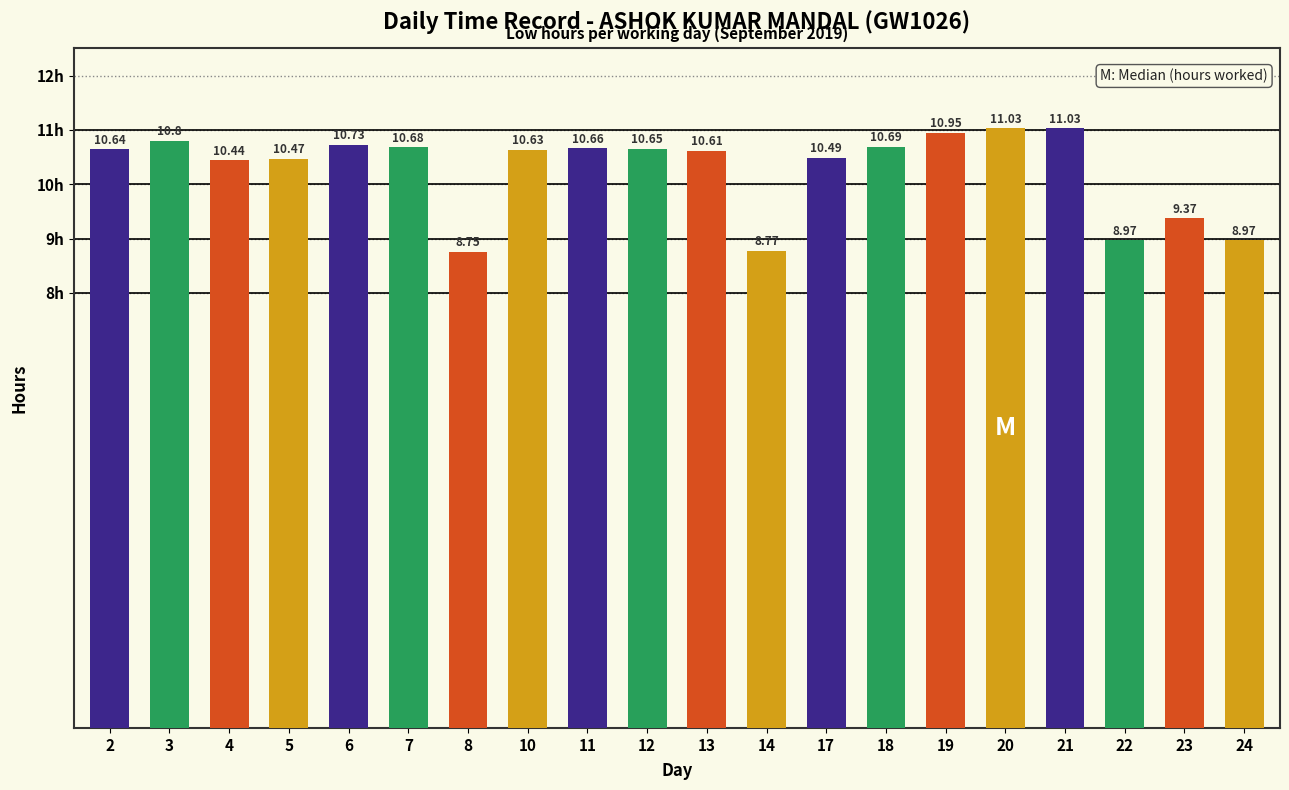

What is the greatest value displayed?

11.0